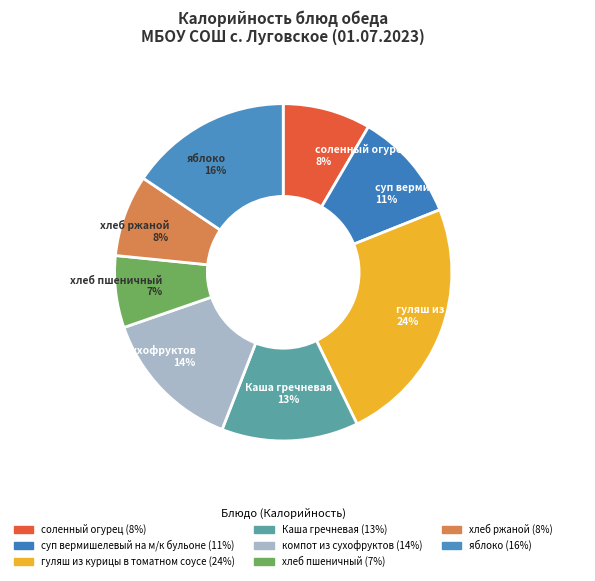

Which slice is the largest?

гуляш из курицы в томатном соусе